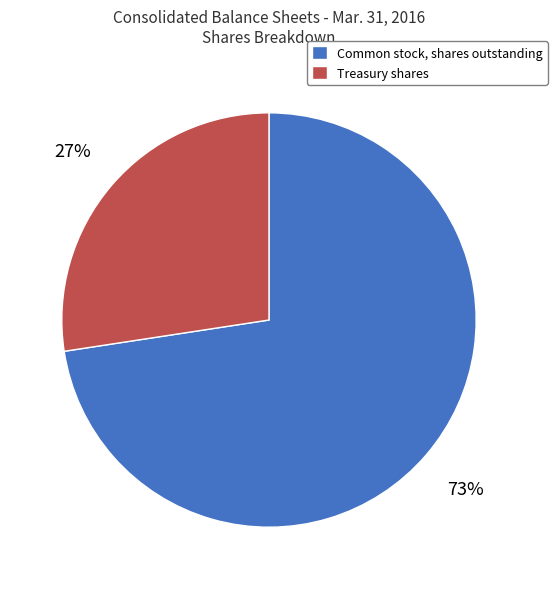

Is there any slice that represents more than half of the pie?

Yes